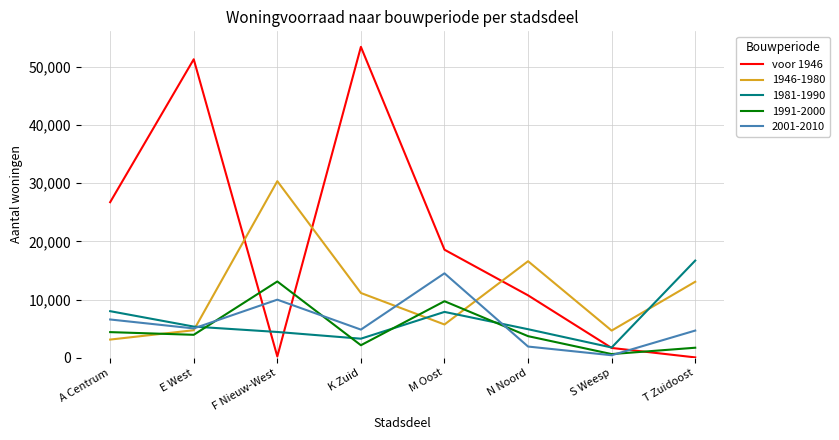

What position from the left is F Nieuw-West?

3